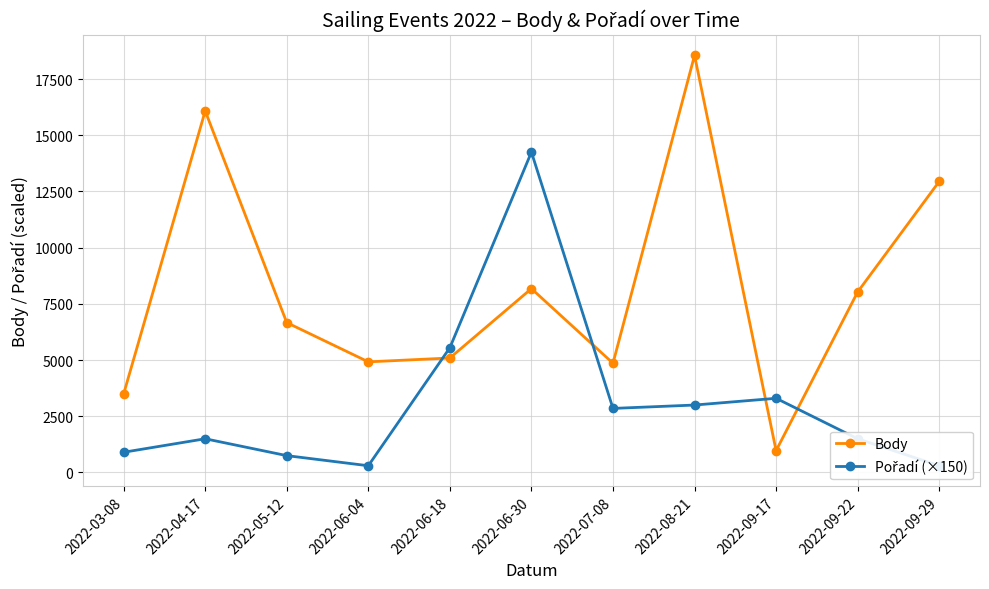

How many lines are shown in the chart?

2